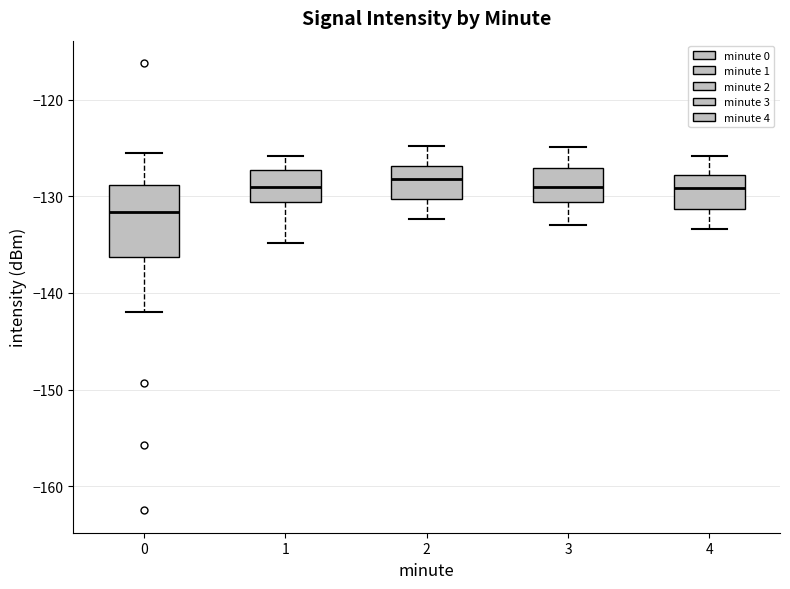

Comparing the boxes themselves (not the whiskers), which one is the tallest?

0